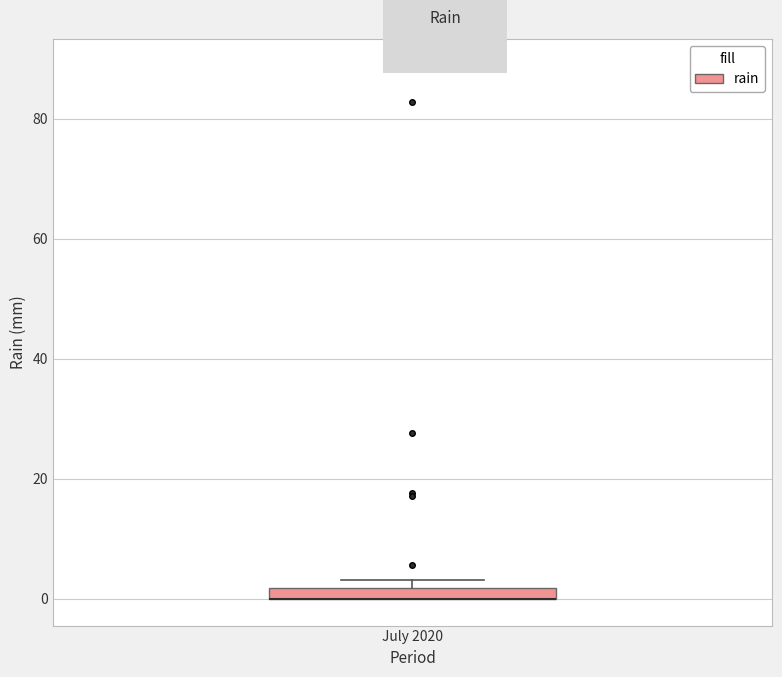

Where is the upper edge of the box for July 2020 on the y-axis? The values are not printed on the chart, so give them approximately, as read against the axis.

2